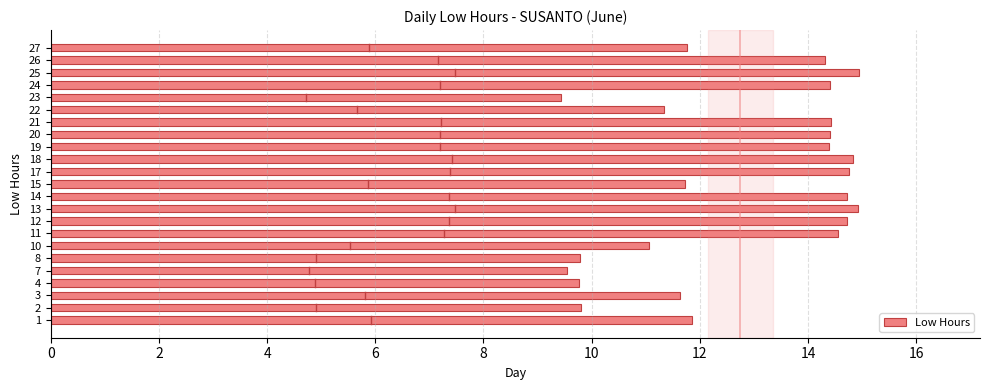

Are the bars horizontal?

Yes